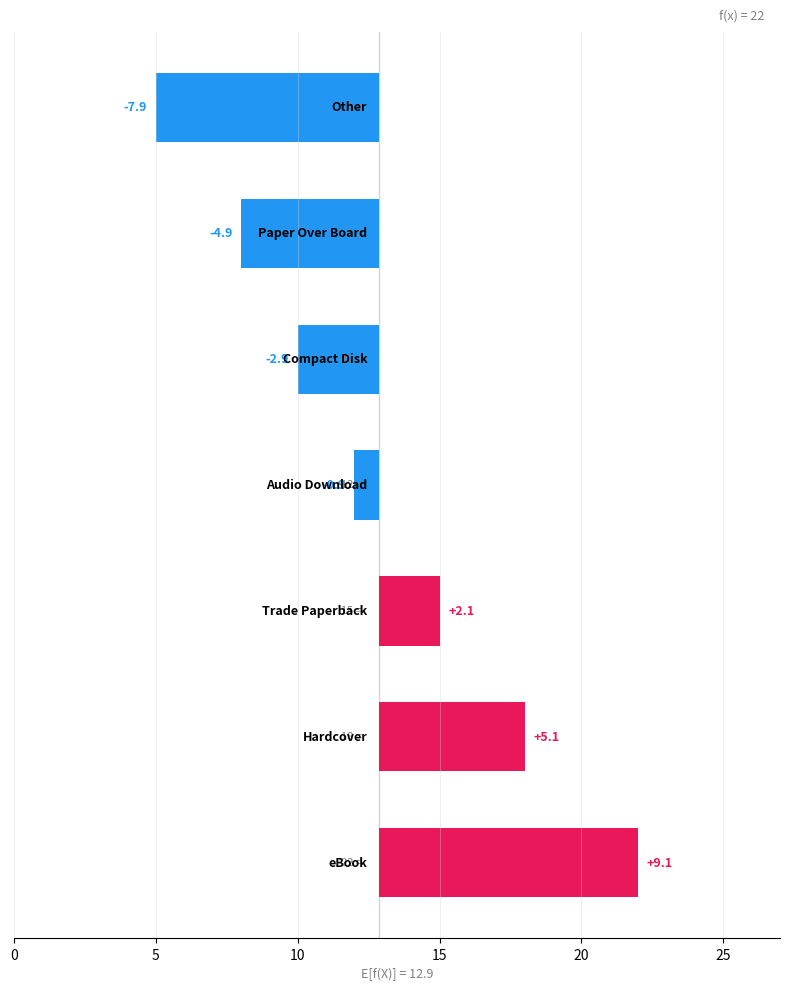

What is the difference between the maximum and second lowest values?

14.0